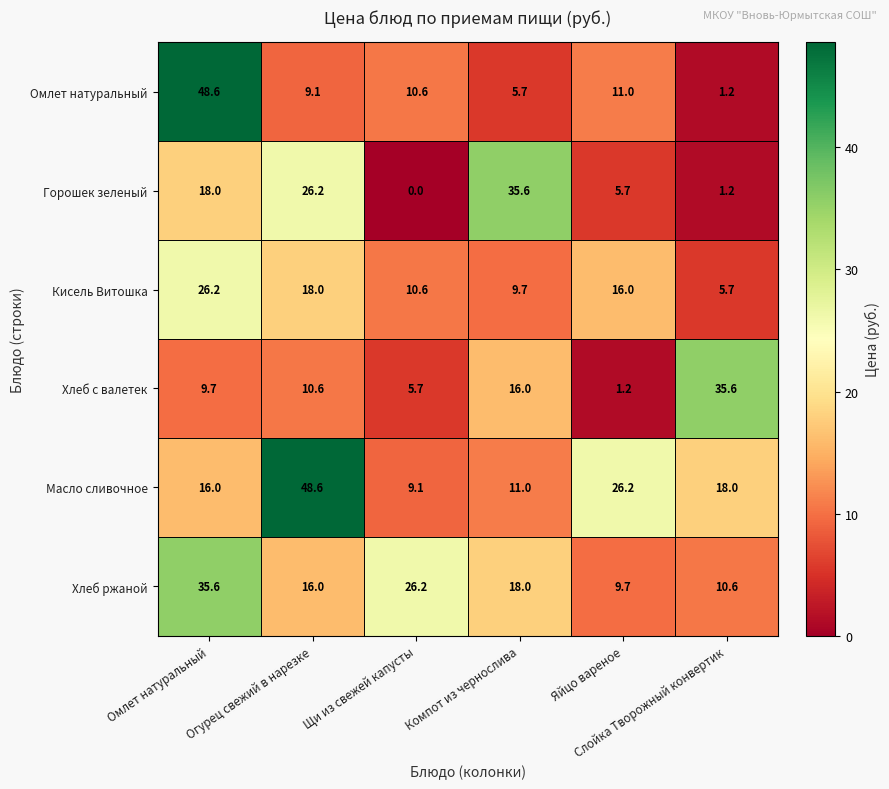

Which series has the largest total across all categories?

Масло сливочное